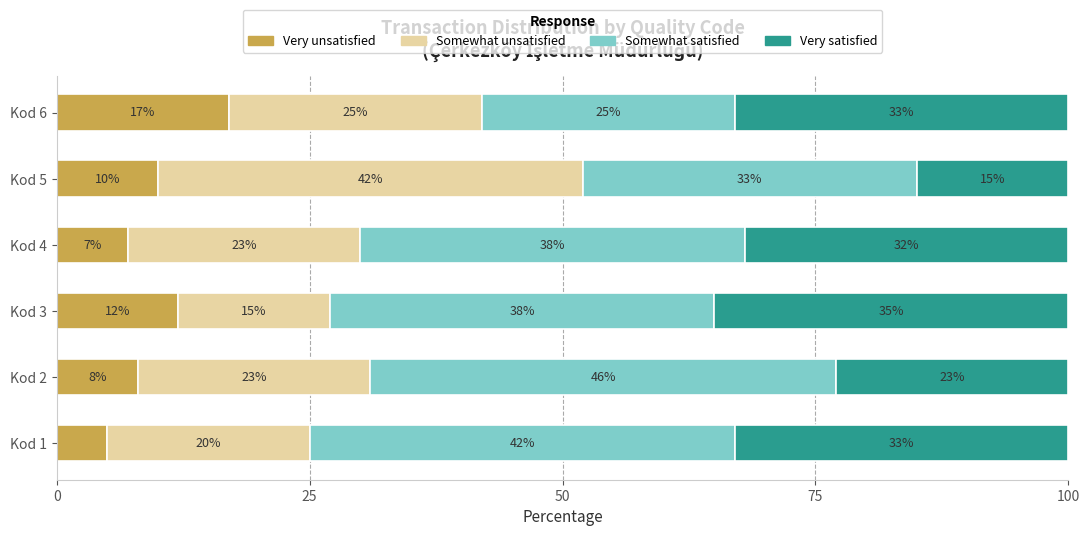

What value does the Very unsatisfied series have at Kod 3?

12.0